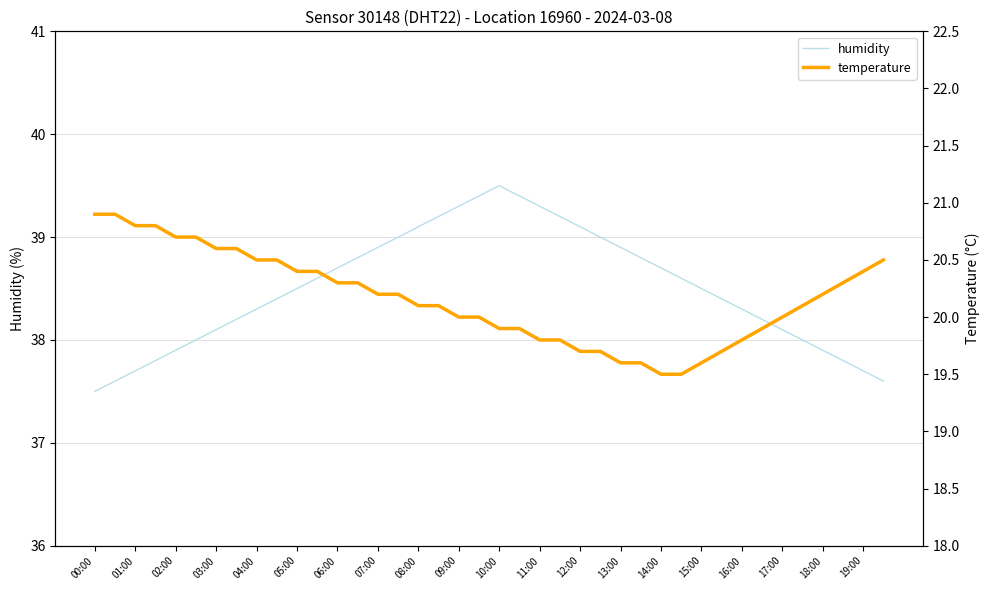

What is the difference between the maximum and minimum values in the humidity series?

2.0